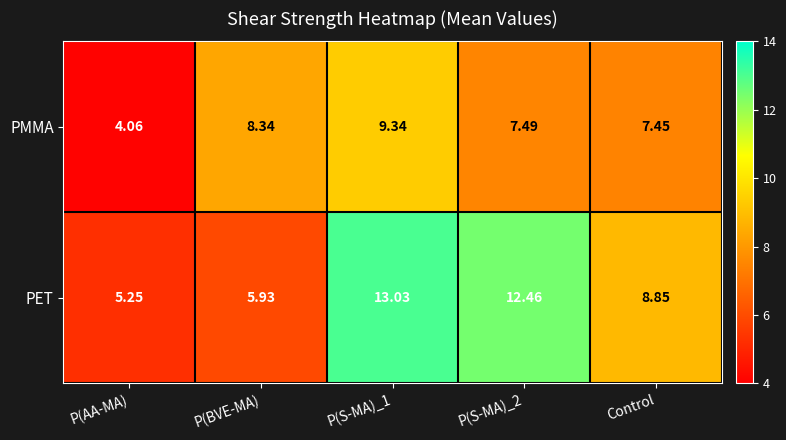

At how many categories does at least one series exceed 9?

2